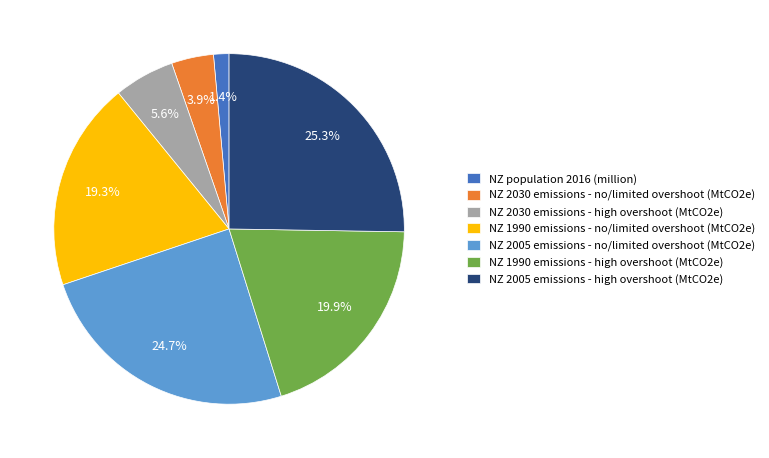

How many slices are in this pie chart?

7